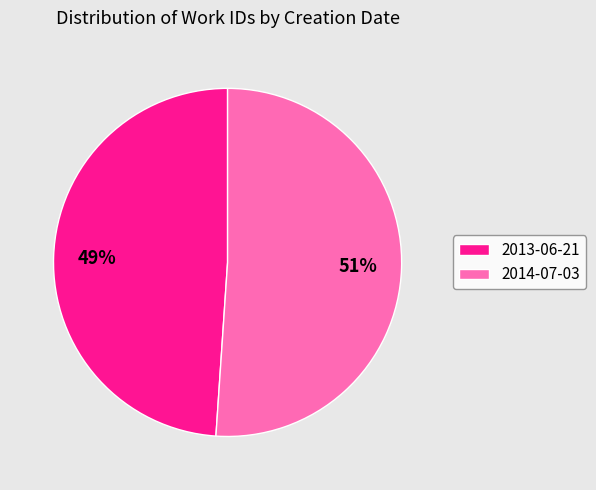

Between 2014-07-03 and 2013-06-21, which is larger?

2014-07-03